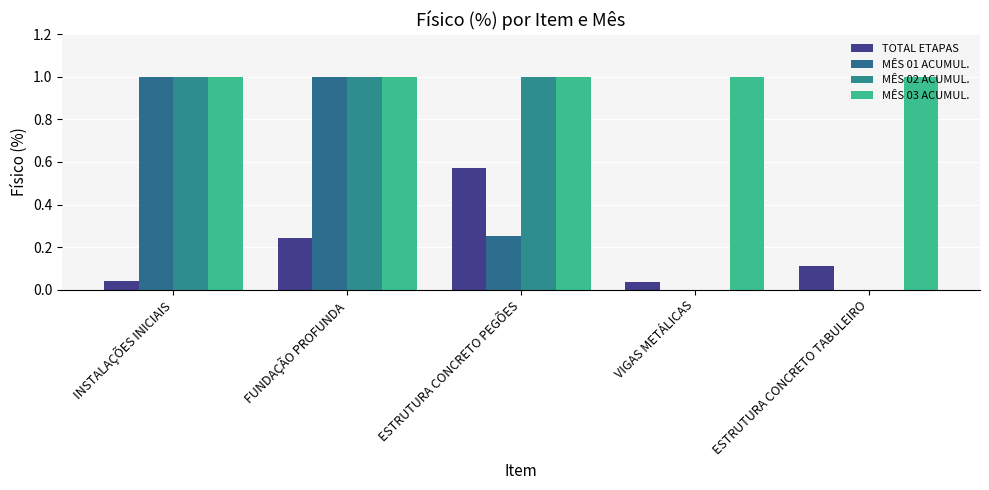

Are the bars horizontal?

No